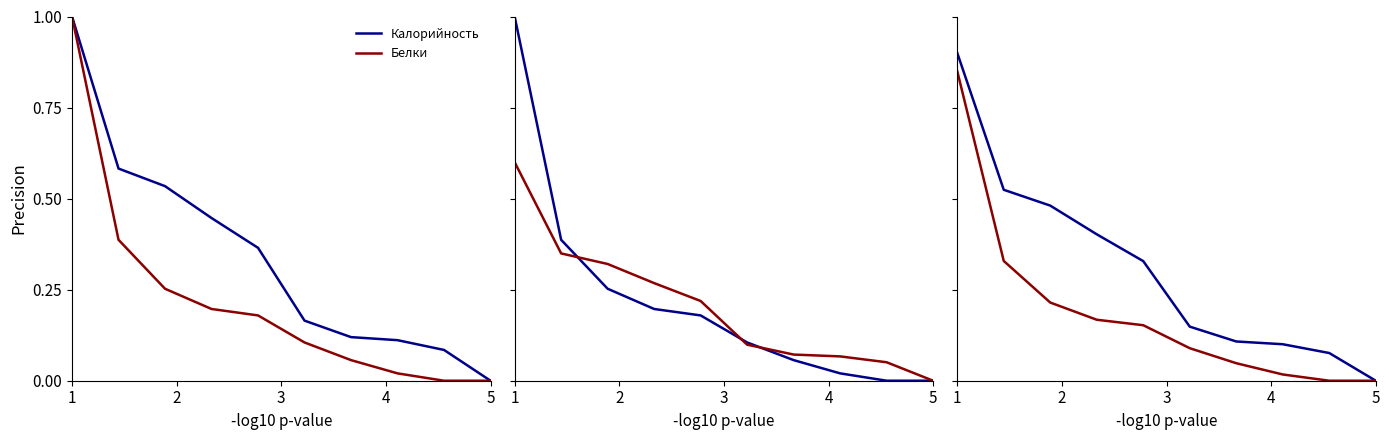

Where is Калорийность nearest to the value 0?

5